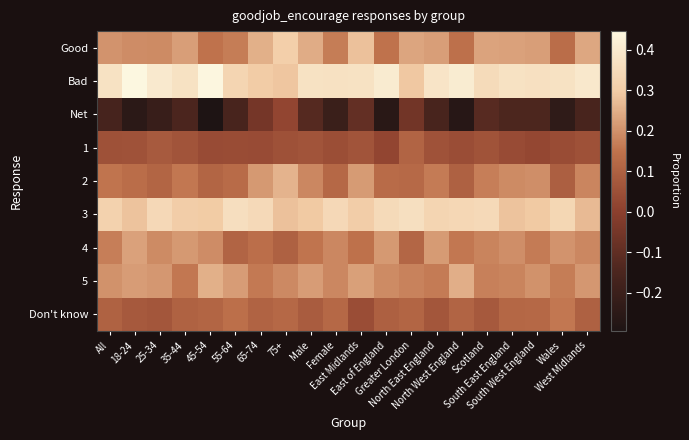

At which category does the chart reach its minimum across all series?

45-54